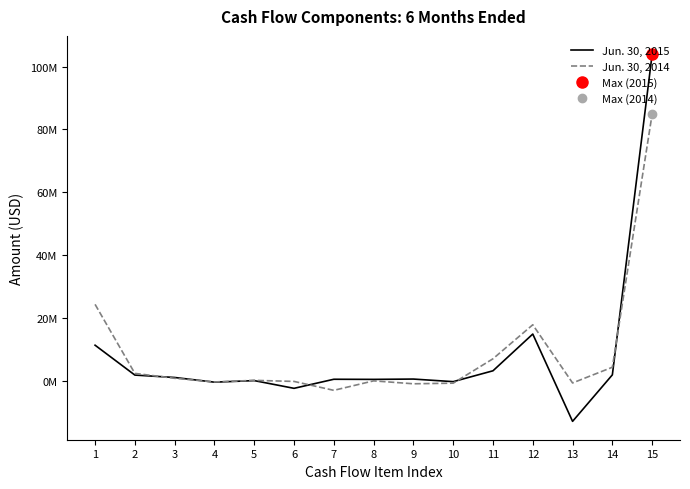

Is it true that Jun. 30, 2015 equals -1037165 at 6?

False